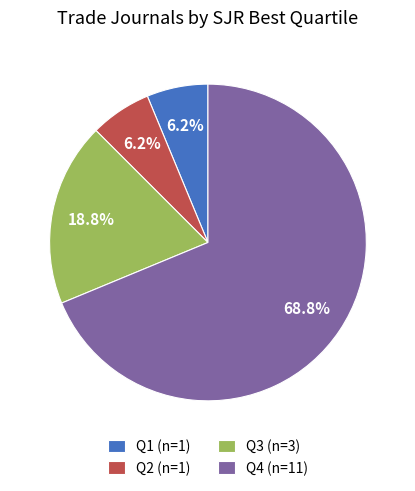

True or false: Q1 accounts for 1% of the total.

False